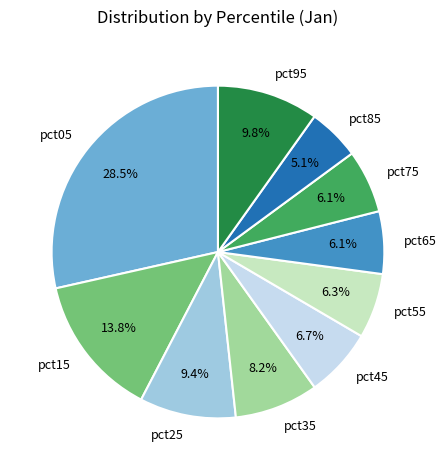

Is it true that pct75 is 6% of the pie?

True